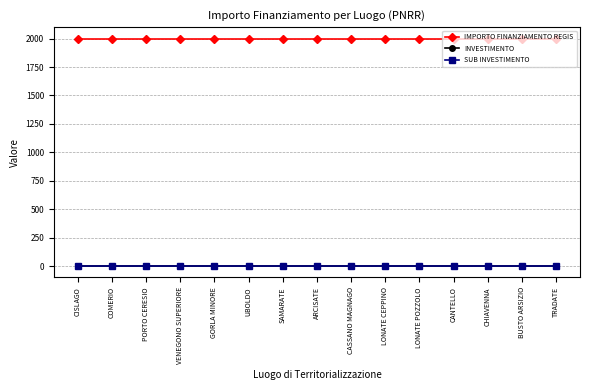

At BUSTO ARSIZIO, list the series in order from largest to smallest.

IMPORTO FINANZIAMENTO REGIS, INVESTIMENTO, SUB INVESTIMENTO